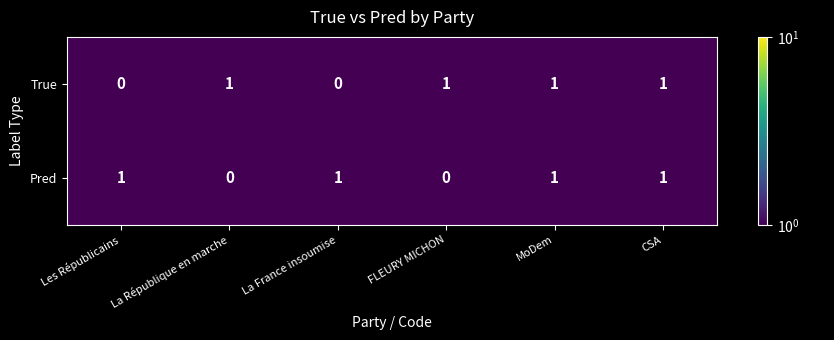

Is it true that True equals 1 at Les Républicains?

False